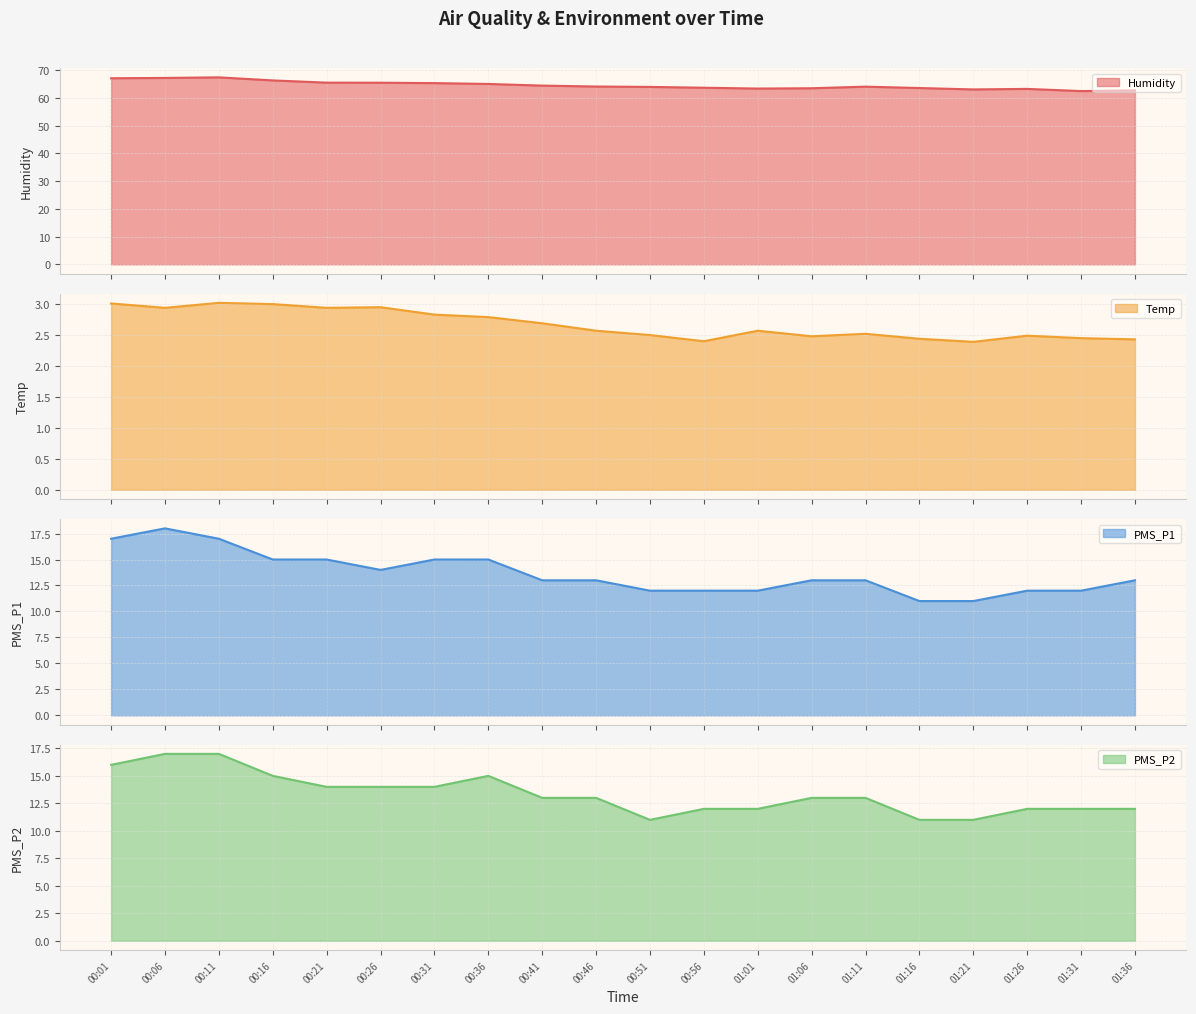

True or false: PMS_P1 and Humidity intersect in this chart.

False